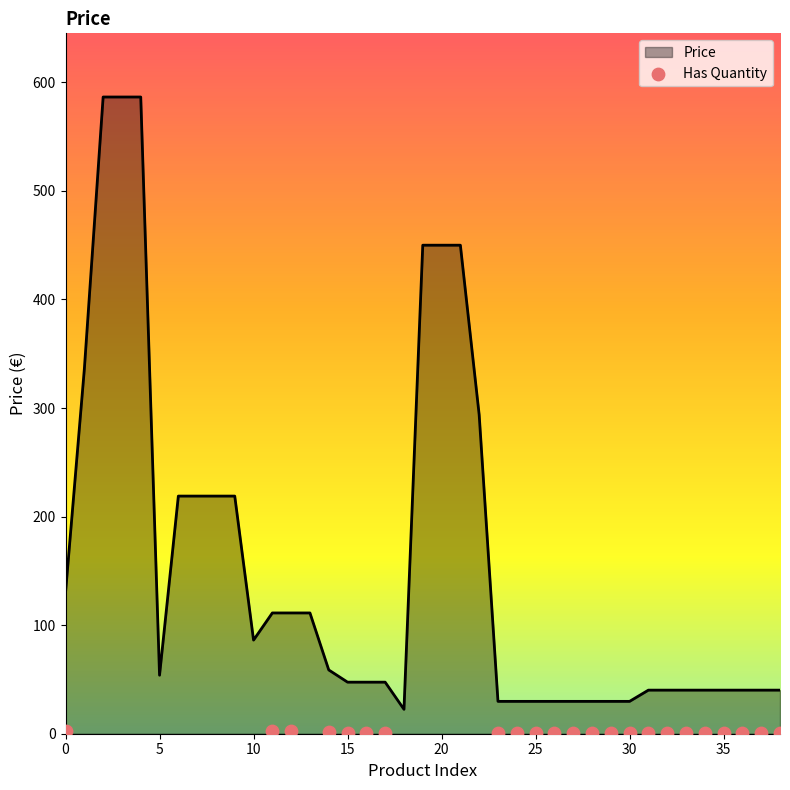

What is the minimum value for Price?

22.5